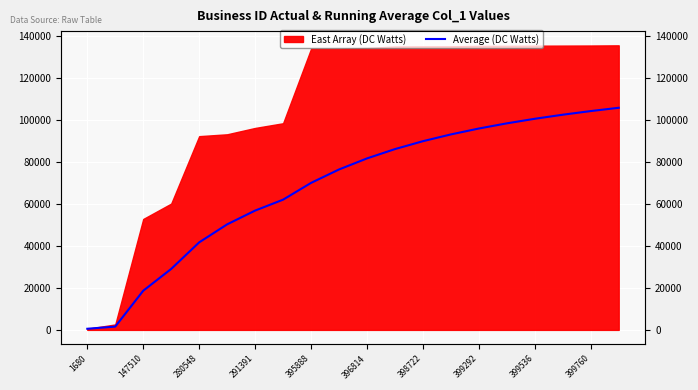

What position from the right is 15?

5